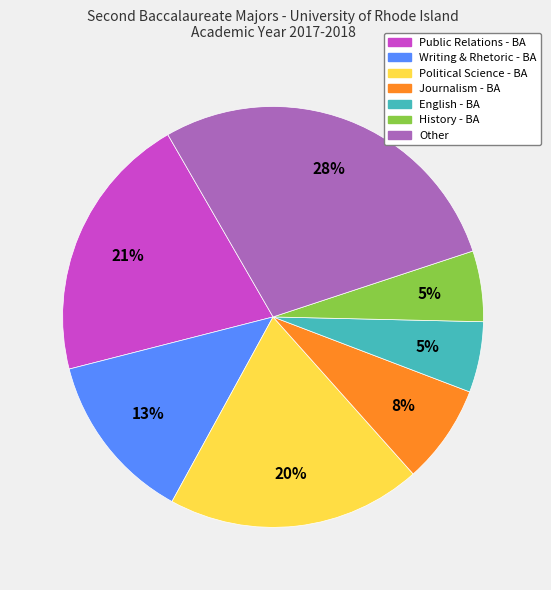

Is Public Relations - BA the majority of the pie?

No